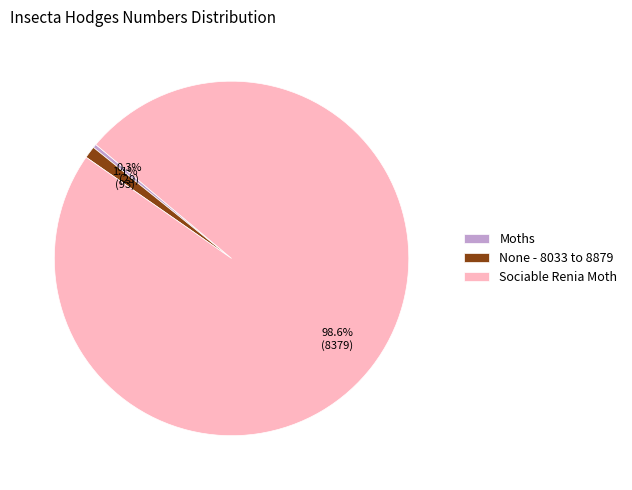

Which slice is the smallest?

Moths